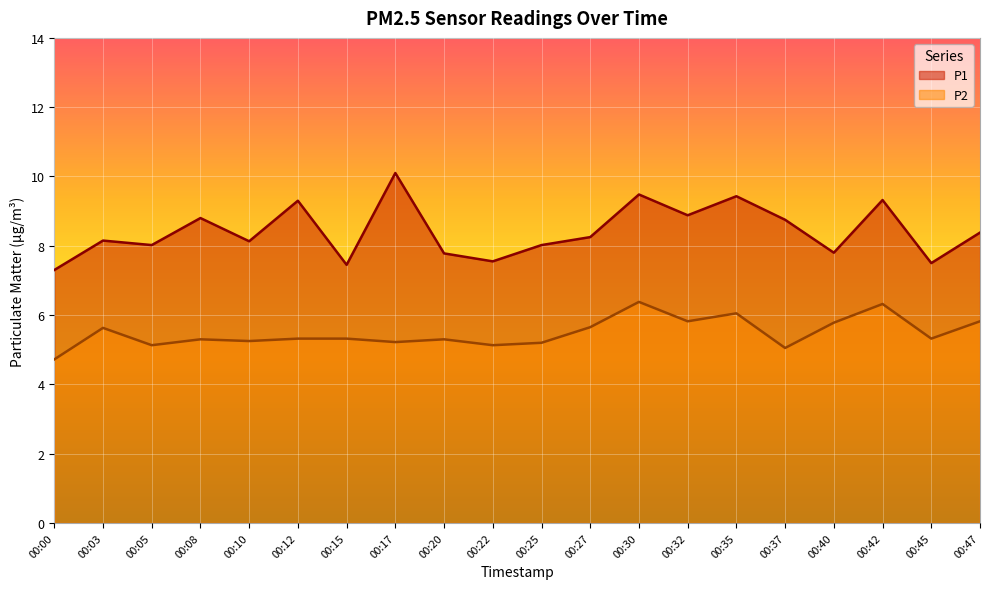

At 00:42, list the series in order from smallest to largest.

P2, P1